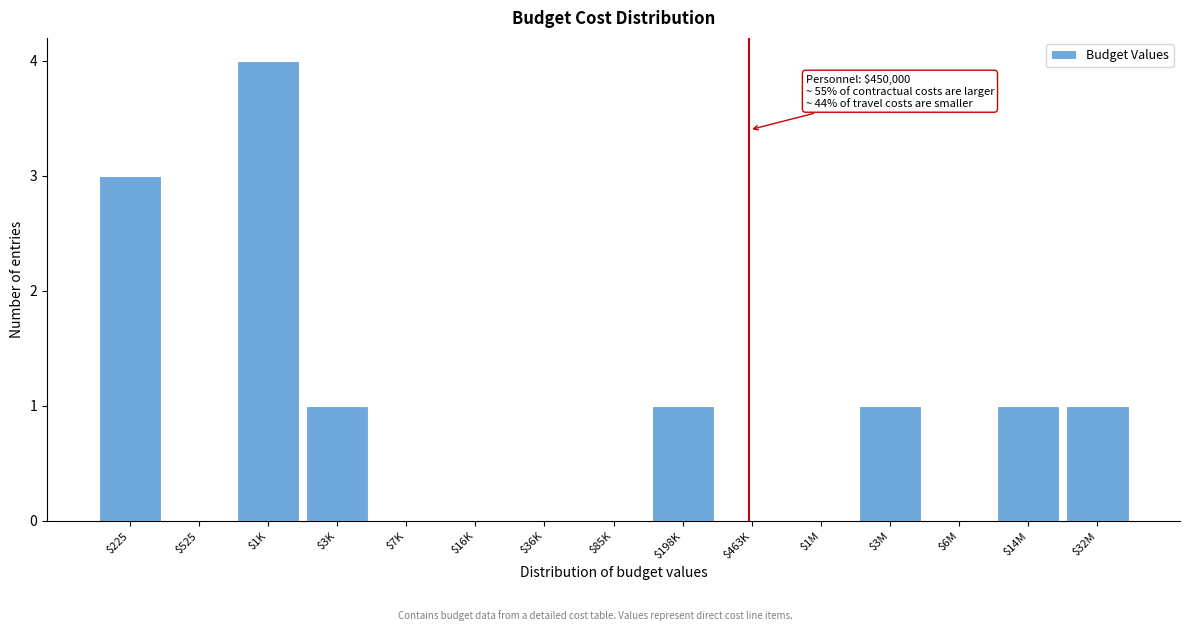

What is the approximate value at $225?

3